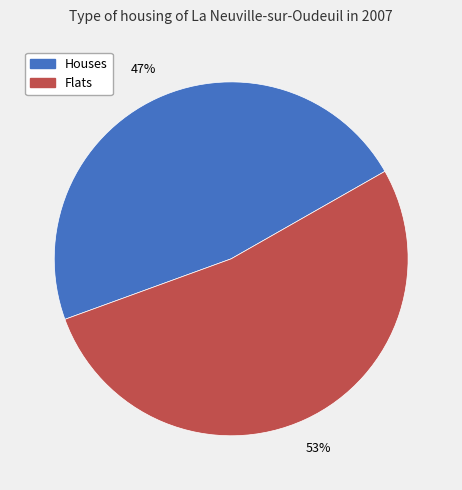

Is there a majority slice in this chart?

Yes